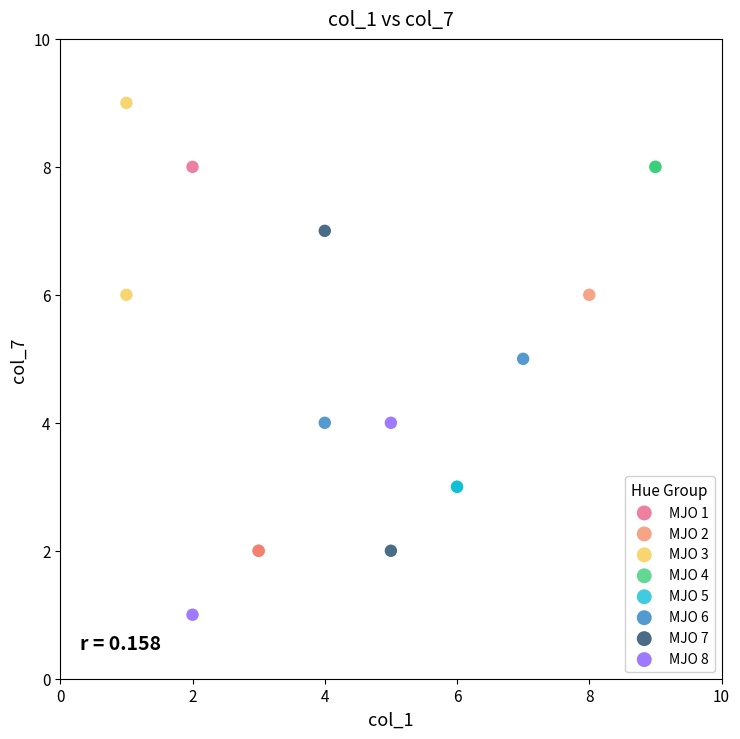

Which series reaches the maximum Y coordinate?

MJO 3